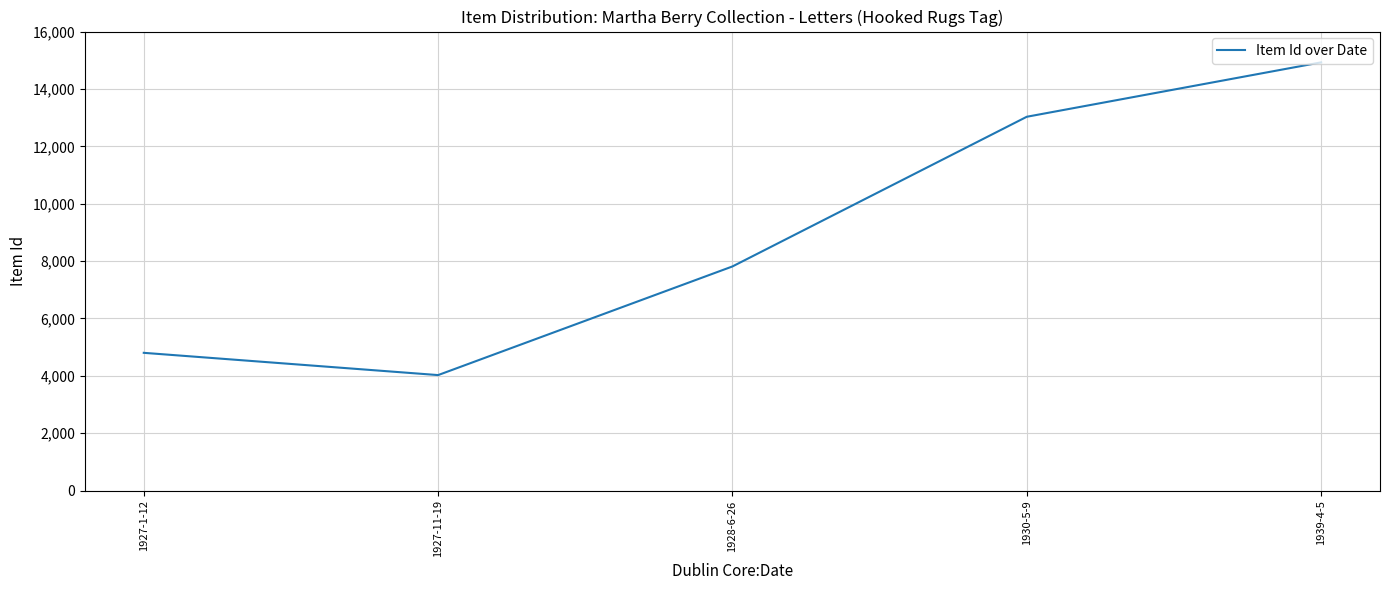

Where is the data nearest to the value 9476?

1928-6-26